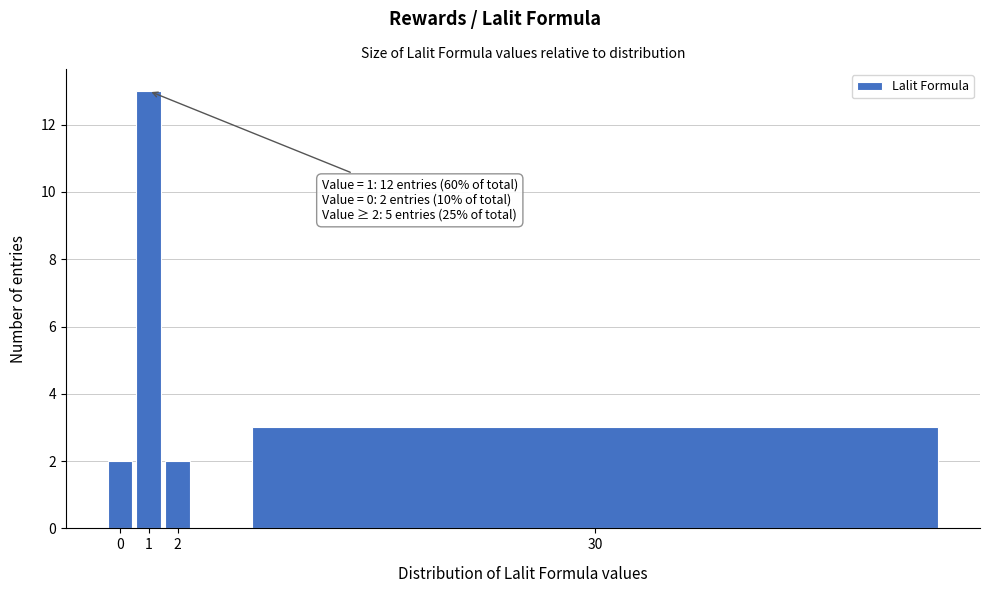

Reading left to right, what are all the values shown in this chart?

2	13	2	3